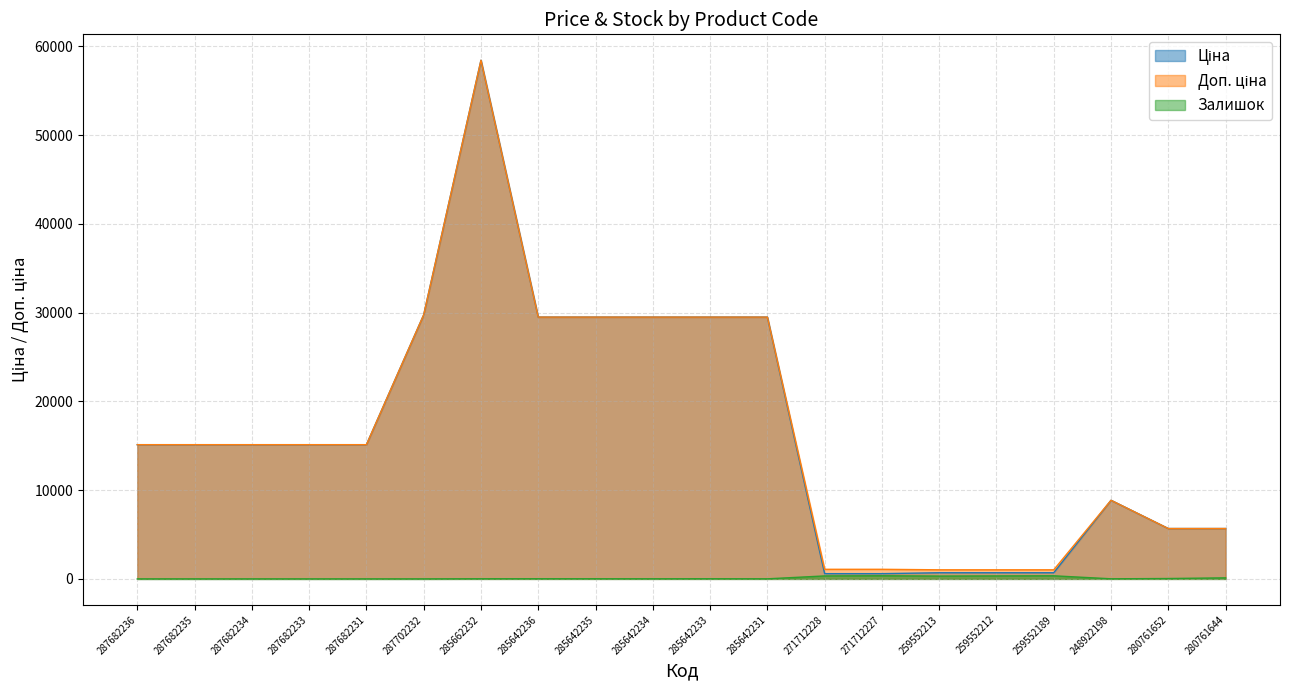

At which category is the sum across all series the highest?

285662232